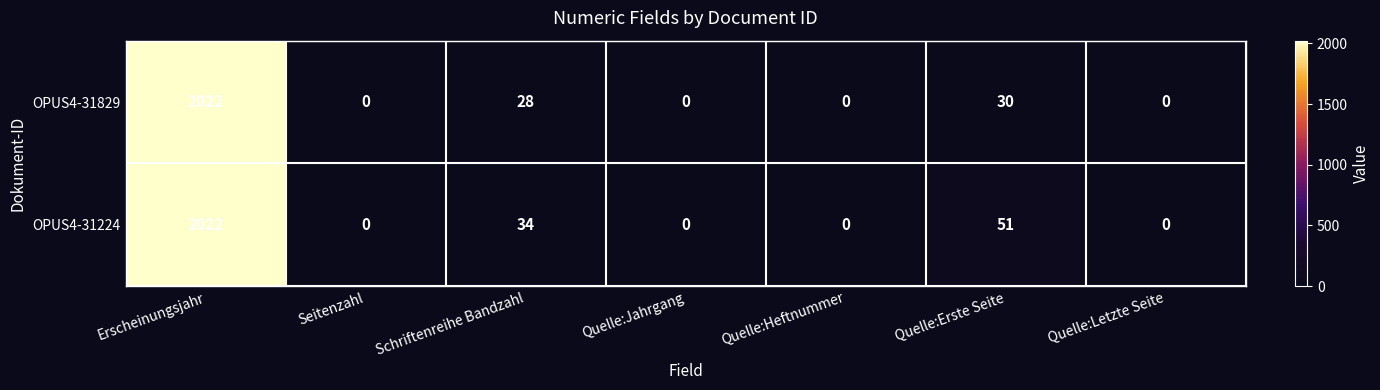

What is the difference between the maximum and minimum values in the OPUS4-31224 series?

2022